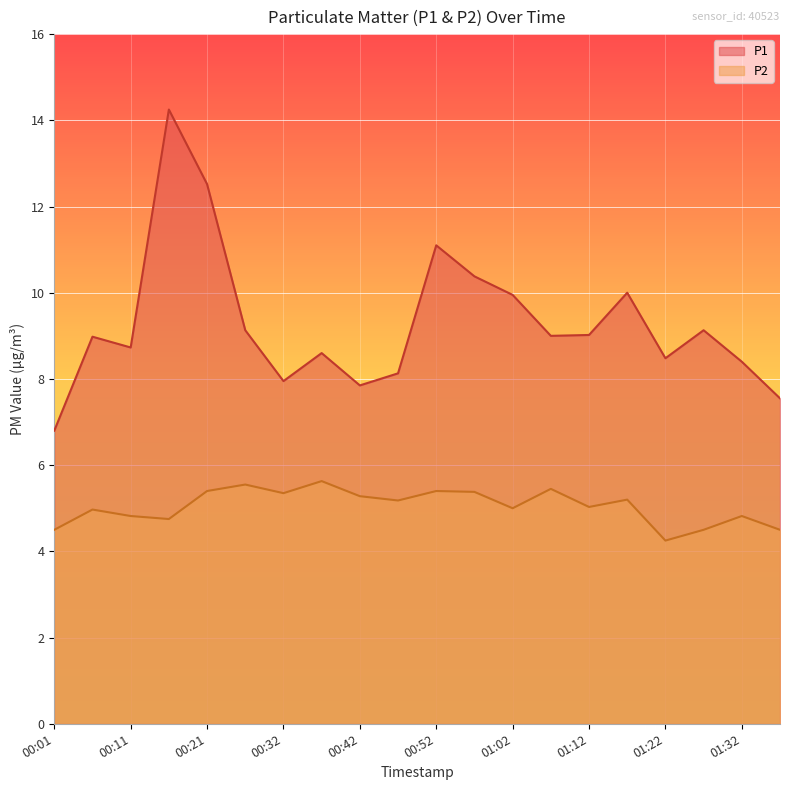

Which has a higher value, 01:27 or 01:17?

01:17